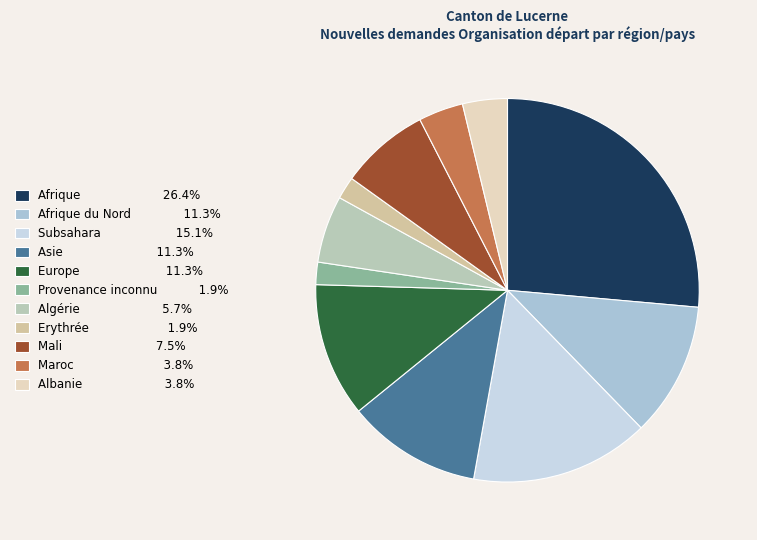

How many slices are in this pie chart?

11